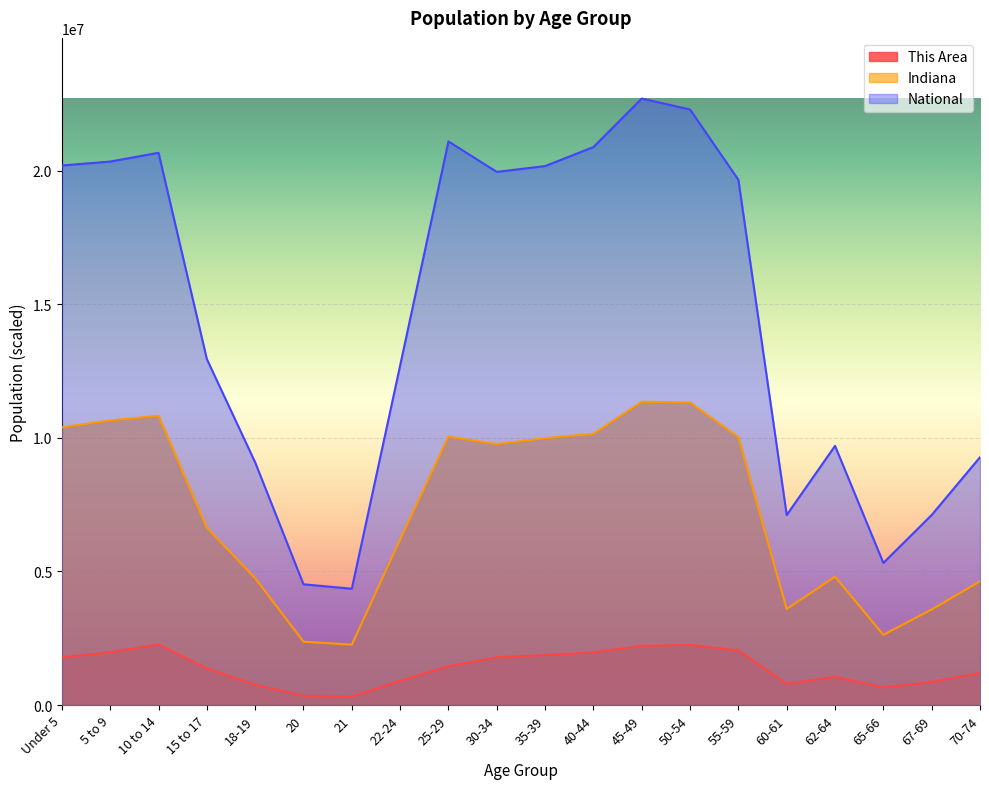

List the labels in order of Indiana value, largest first.

45-49, 50-54, 10 to 14, 5 to 9, Under 5, 40-44, 25-29, 55-59, 35-39, 30-34, 15 to 17, 22-24, 62-64, 18-19, 70-74, 60-61, 67-69, 65-66, 20, 21